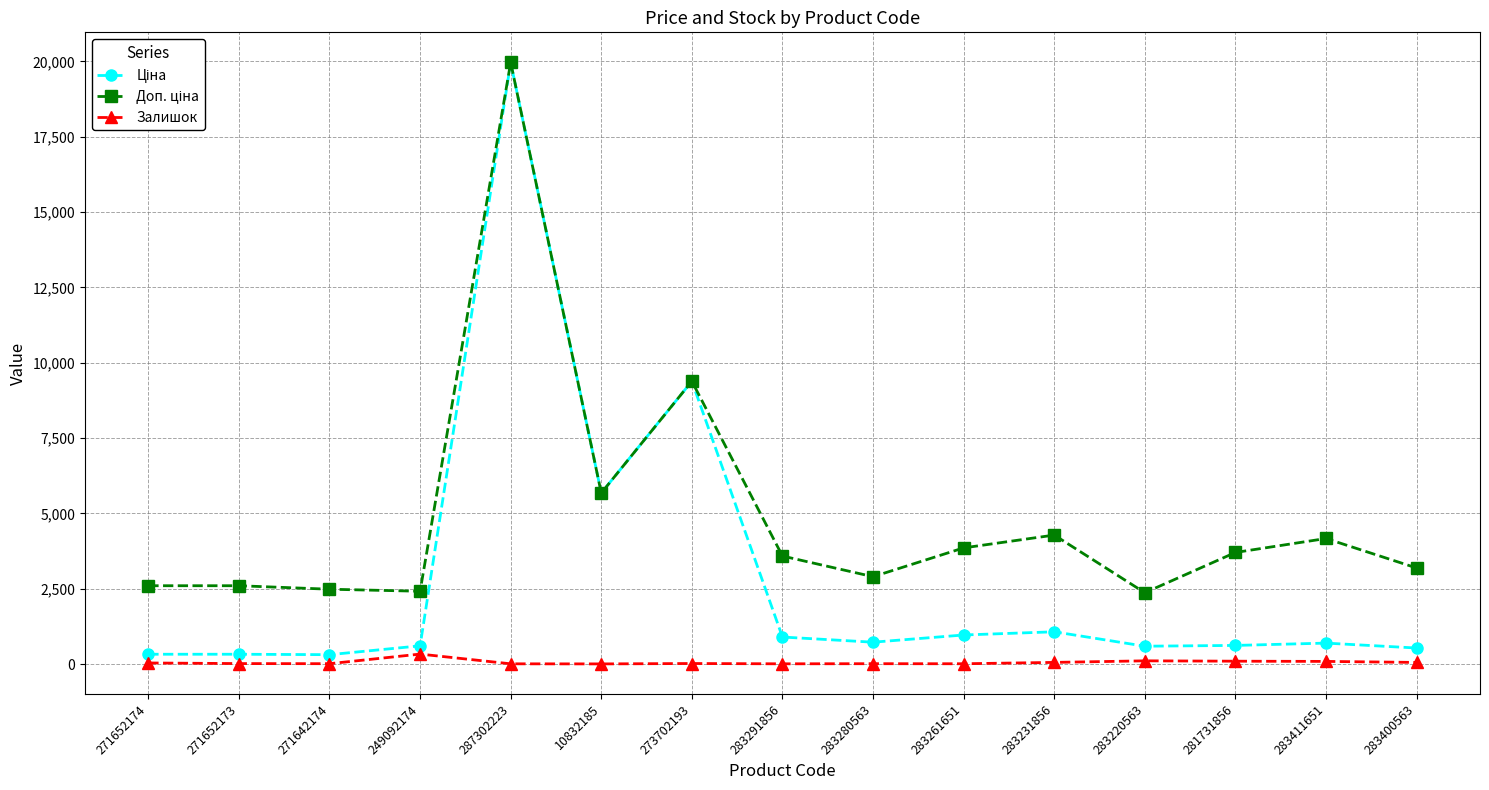

At which category is the sum across all series the highest?

287302223